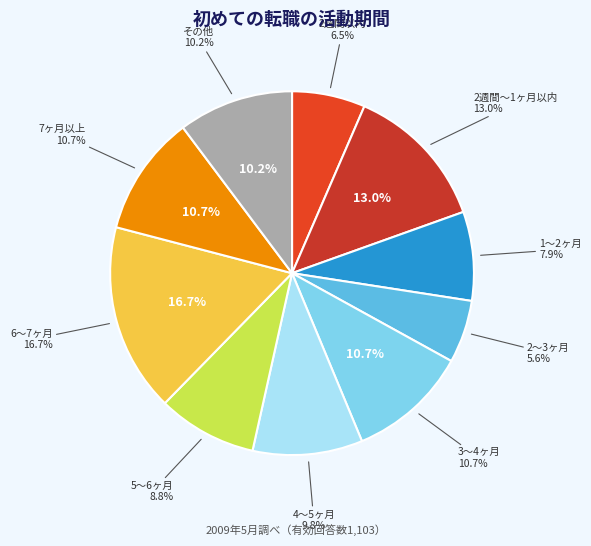

How much of the chart is everything except 2?

83.3%